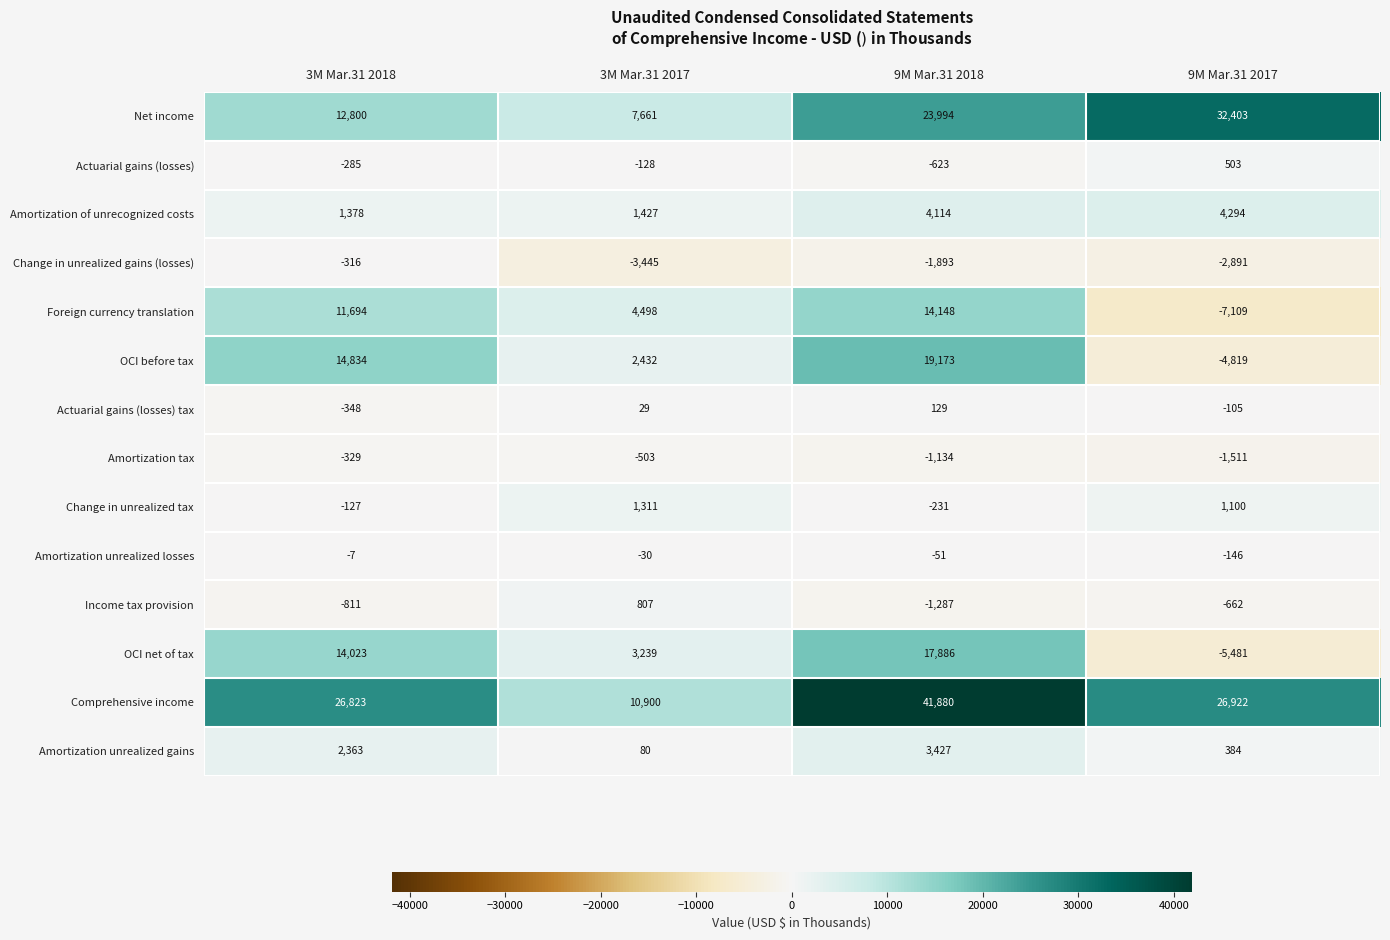

Count the number of categories in the chart.

4